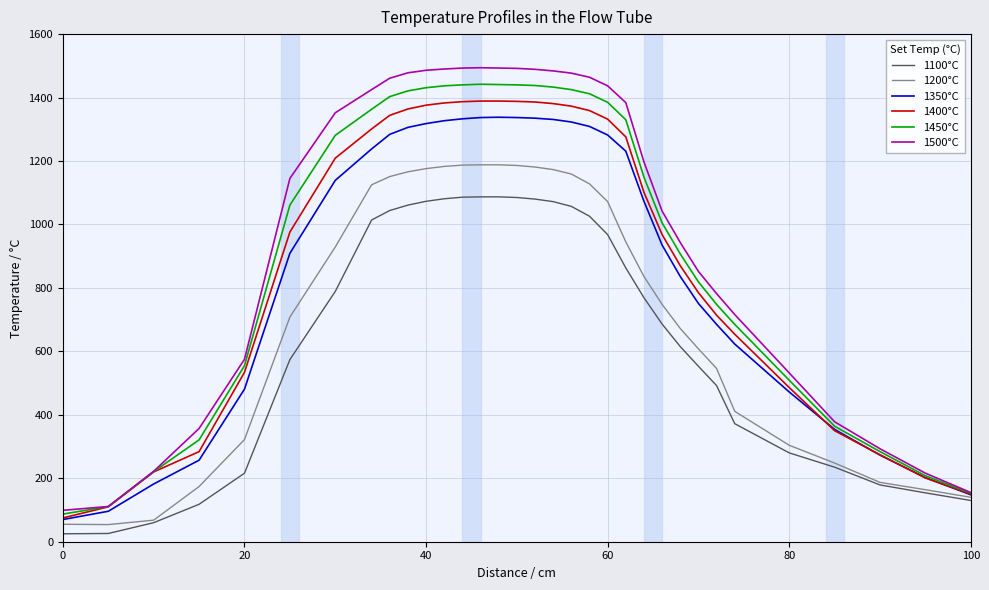

Which series has the largest range (max minus min)?

1500°C